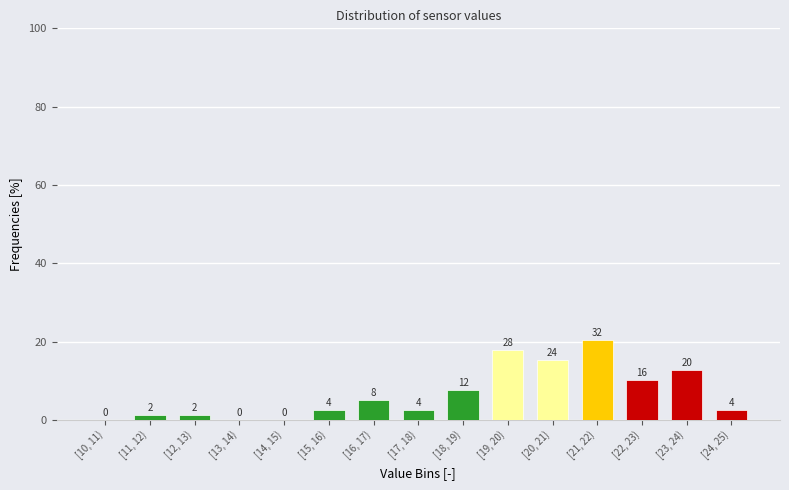

Are the bars horizontal?

No